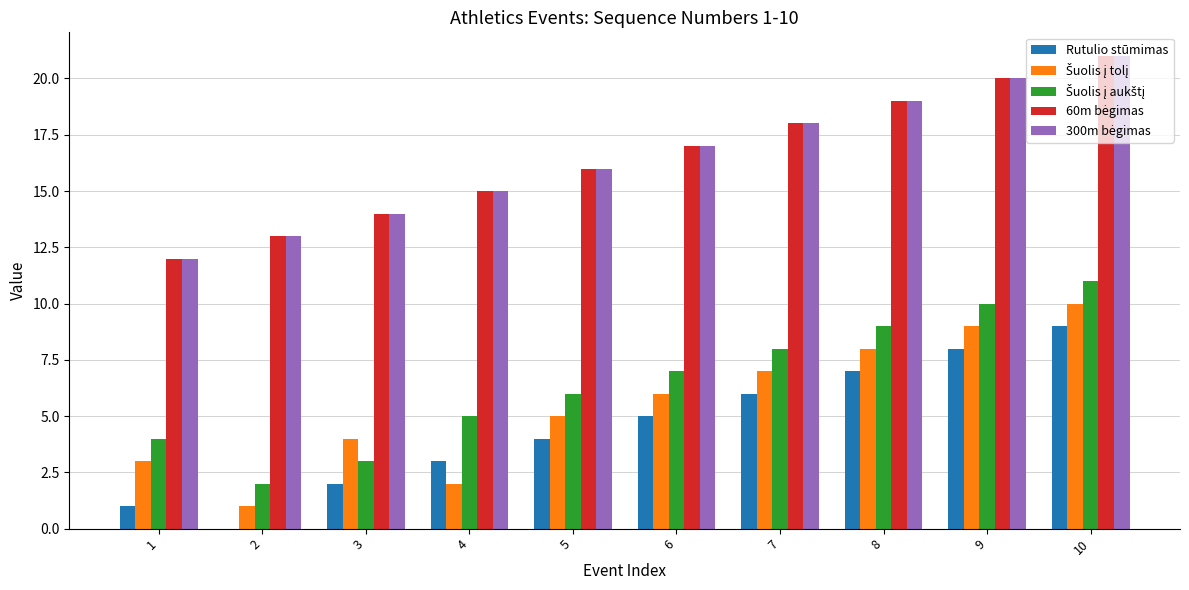

What is the sum of the Rutulio stūmimas values at 1 and 9?

9